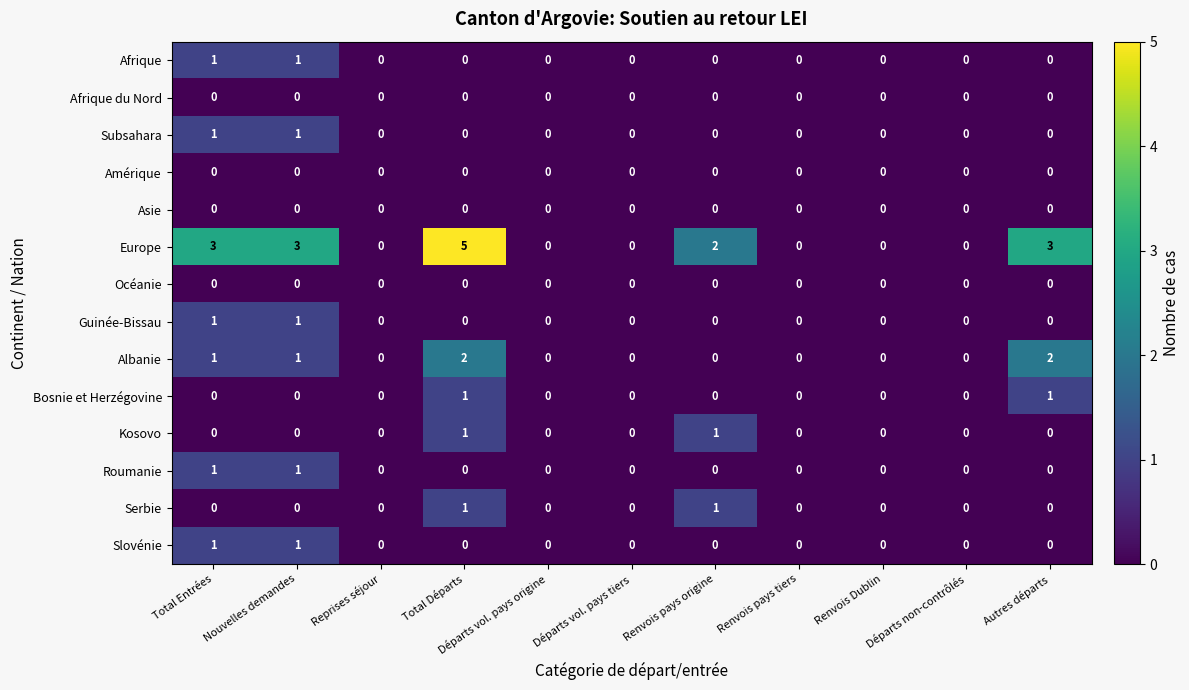

What is the difference between the maximum and second lowest values in the Europe series?

5